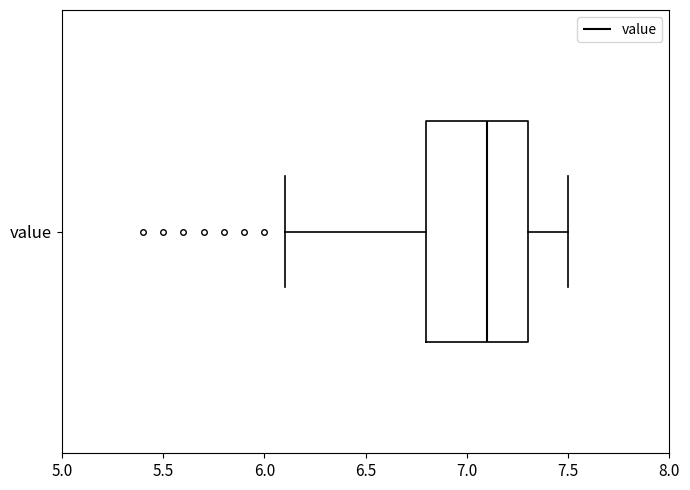

Transcribe this box plot: give where the median line is, the range the box spans, and where the two whiskers end, as read against the x-axis. The values are not printed on the chart, so give them approximately, as read against the axis.

median 7.1, box 6.8 to 7.3, whiskers 6.1 to 7.5